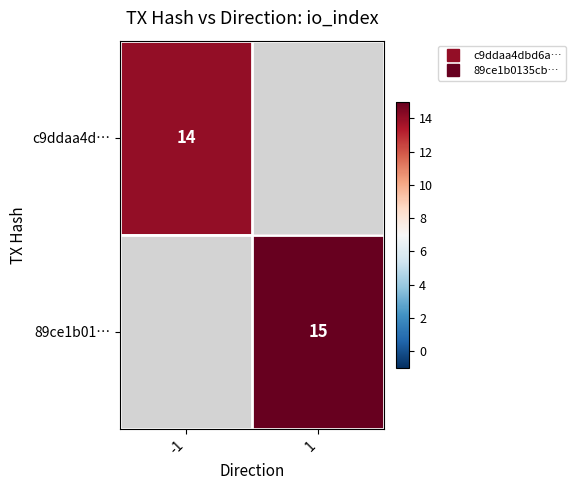

At how many categories does at least one series exceed 14?

1